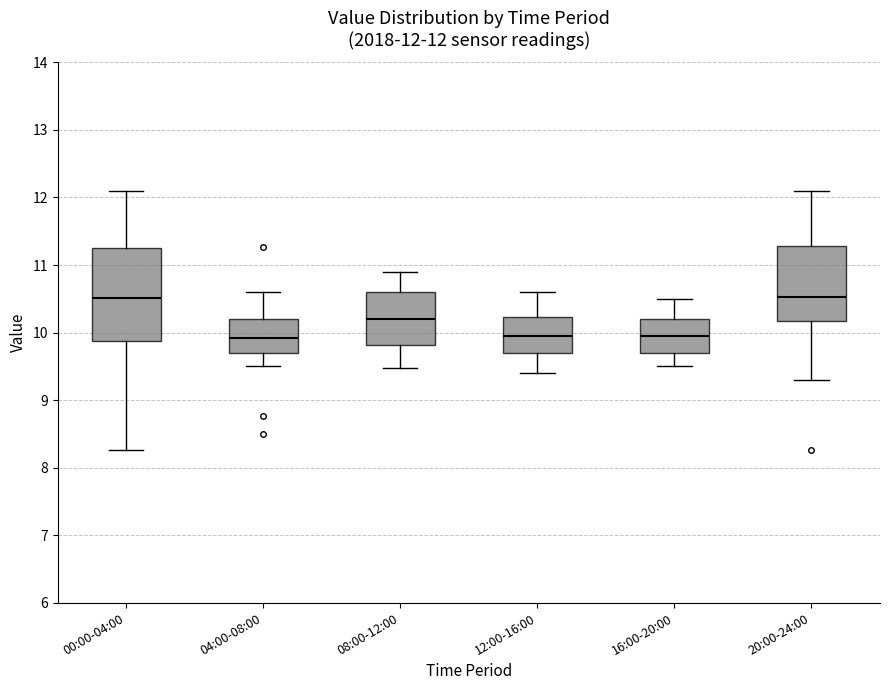

Comparing the boxes themselves (not the whiskers), which one is the tallest?

00:00-04:00